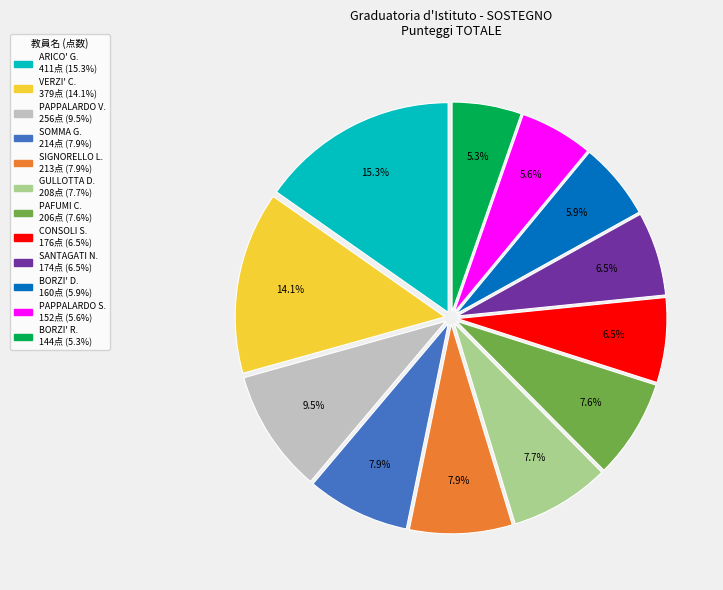

Is it true that PAPPALARDO S. is 6% of the pie?

True